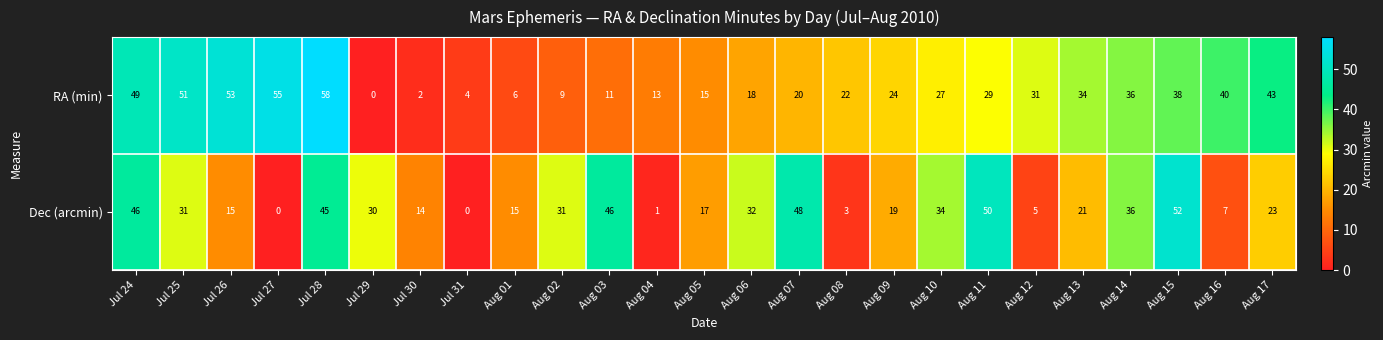

What is the maximum value shown in the chart?

58